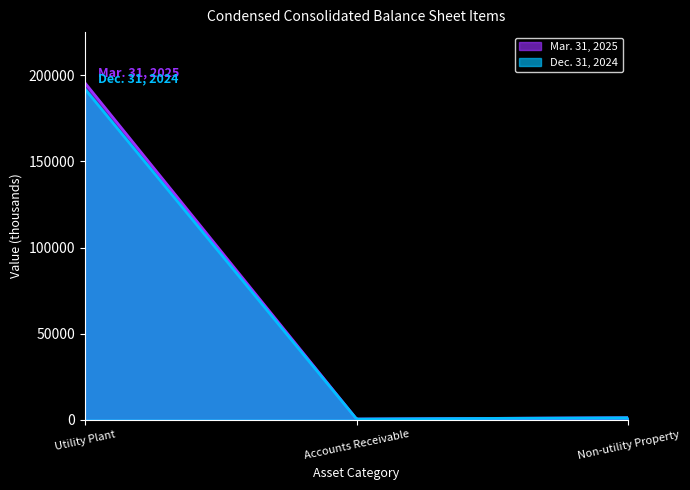

Which category has the lowest value in the Mar. 31, 2025 series?

Accounts Receivable